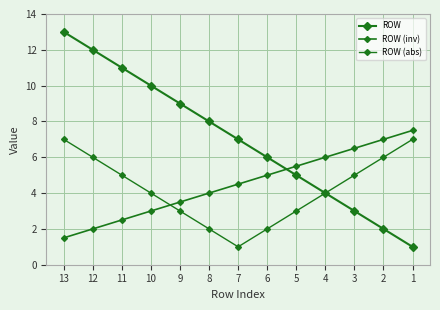

How many lines are shown in the chart?

3